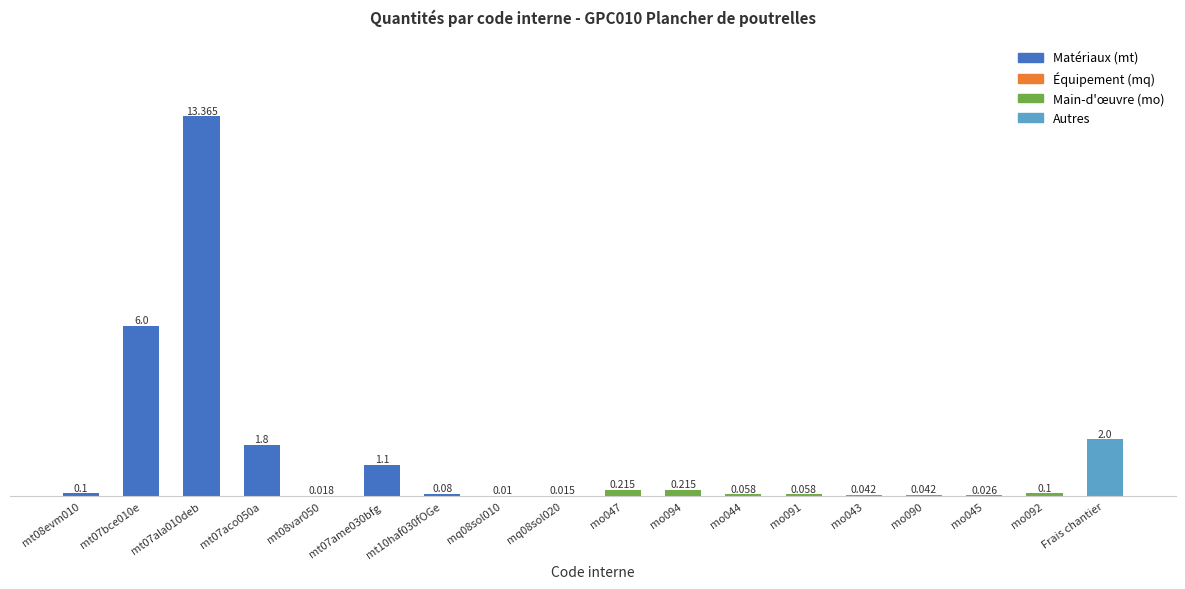

List the labels in order of value, smallest first.

mq08sol010, mq08sol020, mt08var050, mo045, mo043, mo090, mo044, mo091, mt10haf030fOGe, mt08evm010, mo092, mo047, mo094, mt07ame030bfg, mt07aco050a, Frais chantier, mt07bce010e, mt07ala010deb